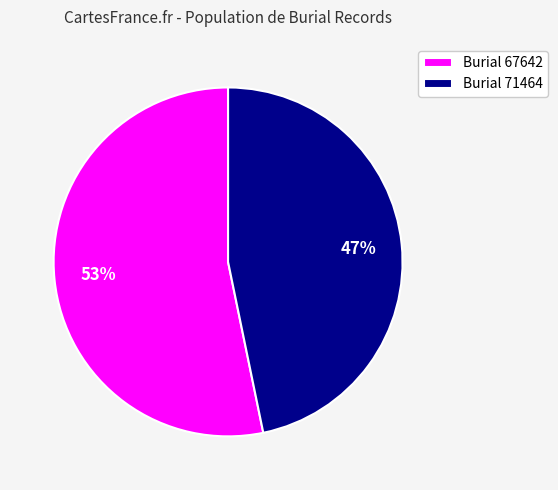

The Burial 67642 slice represents 53% of the pie. True or false?

True